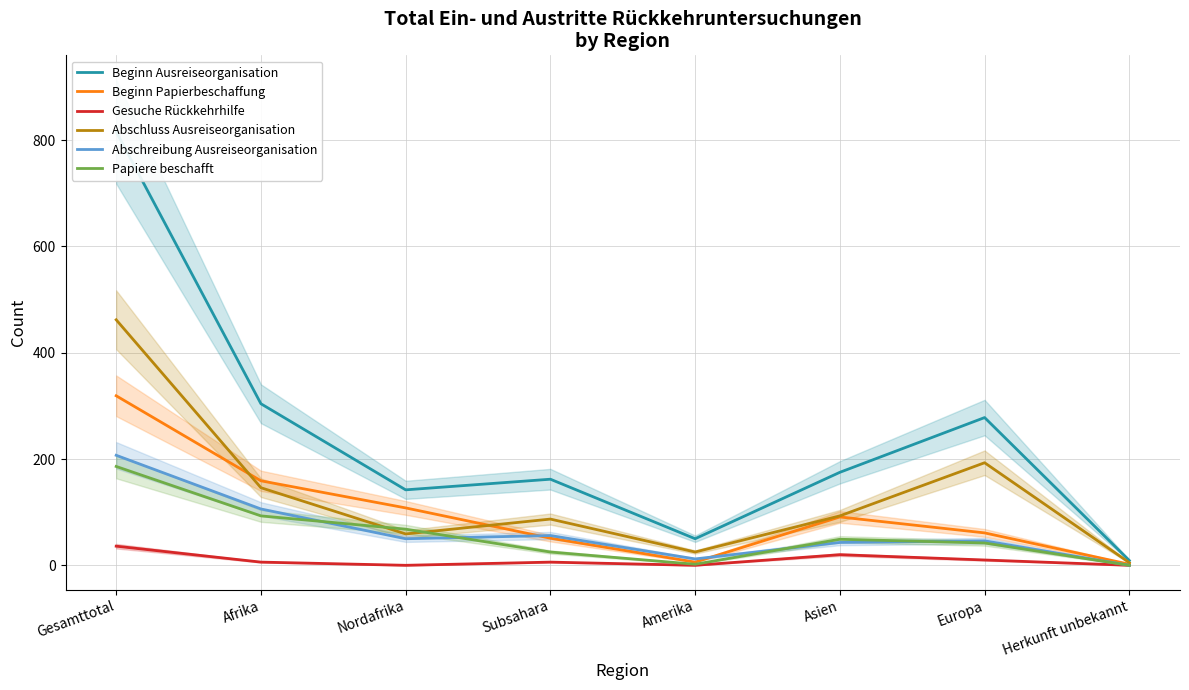

True or false: Gesuche Rückkehrhilfe and Abschluss Ausreiseorganisation cross at least once.

False